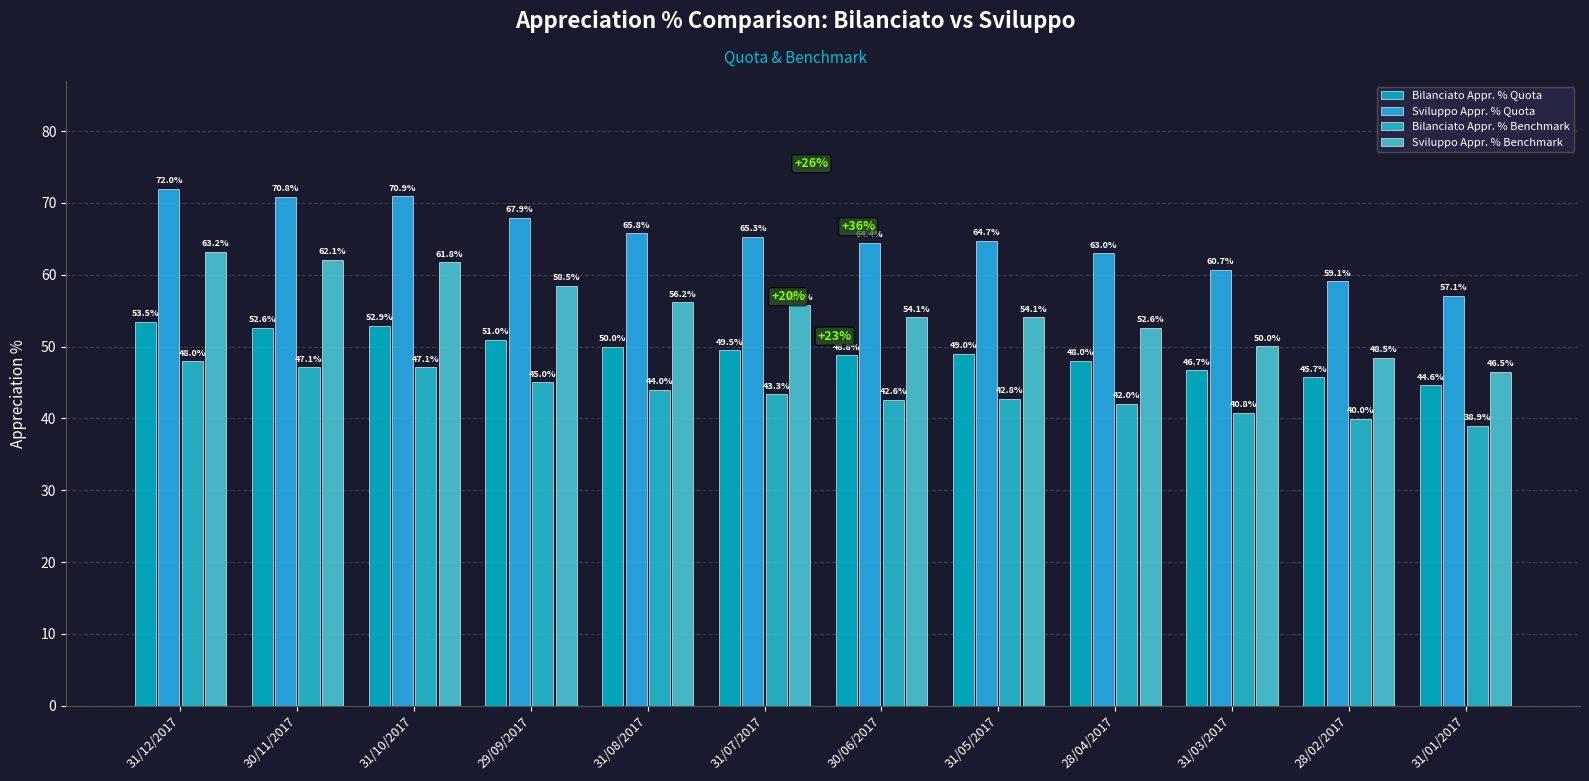

How many values in the Sviluppo Appr. % Quota series exceed 65?

6